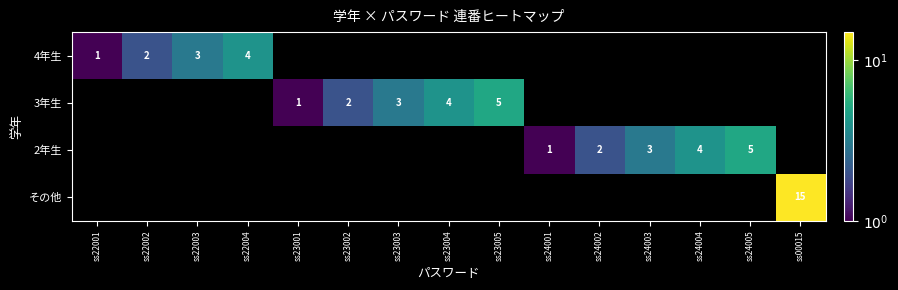

The 3年生 series shows 2 at ss23001. True or false?

False